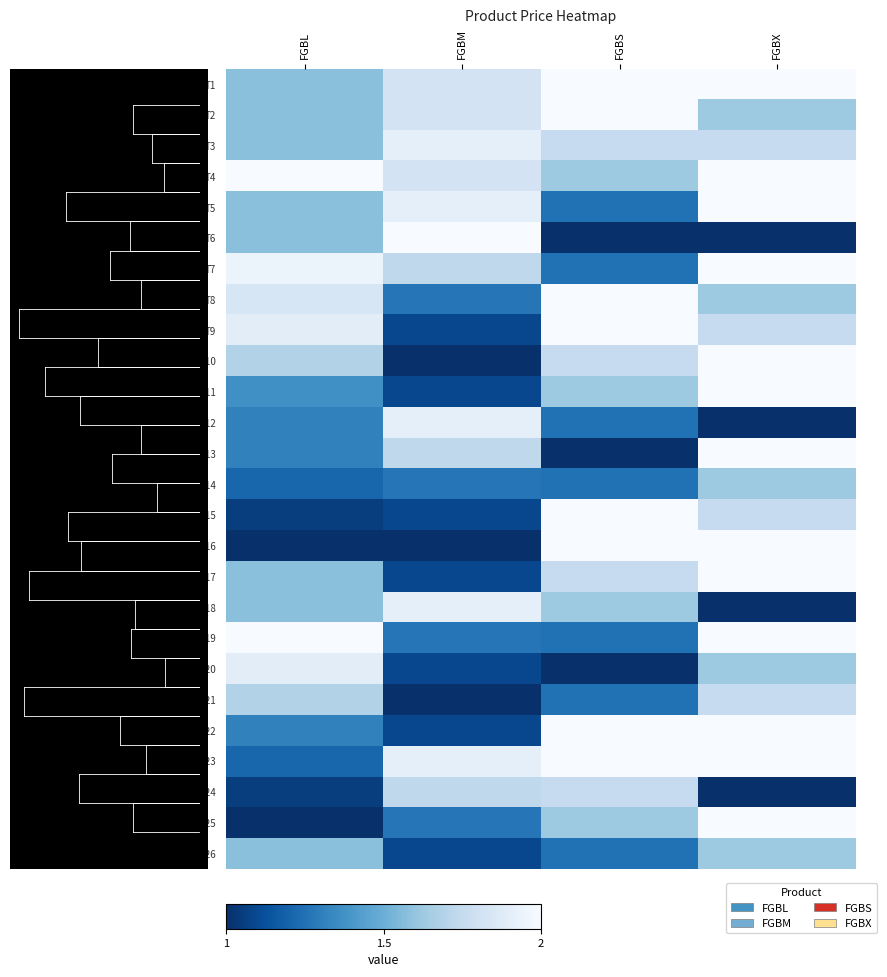

Count the number of categories in the chart.

4